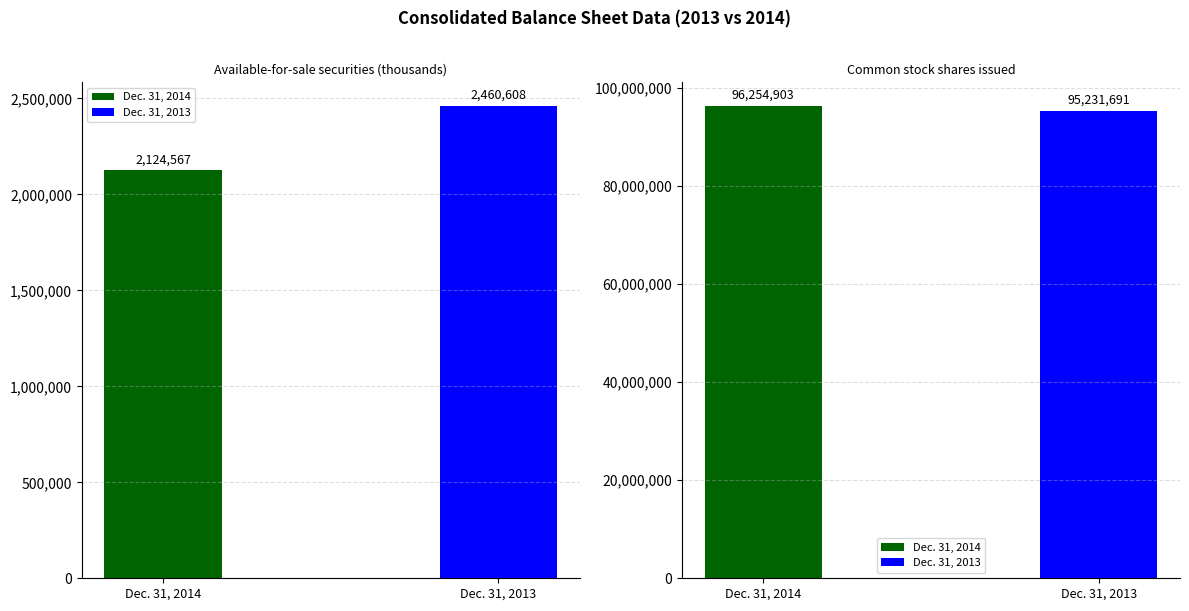

At how many categories does at least one series exceed 6010869?

1